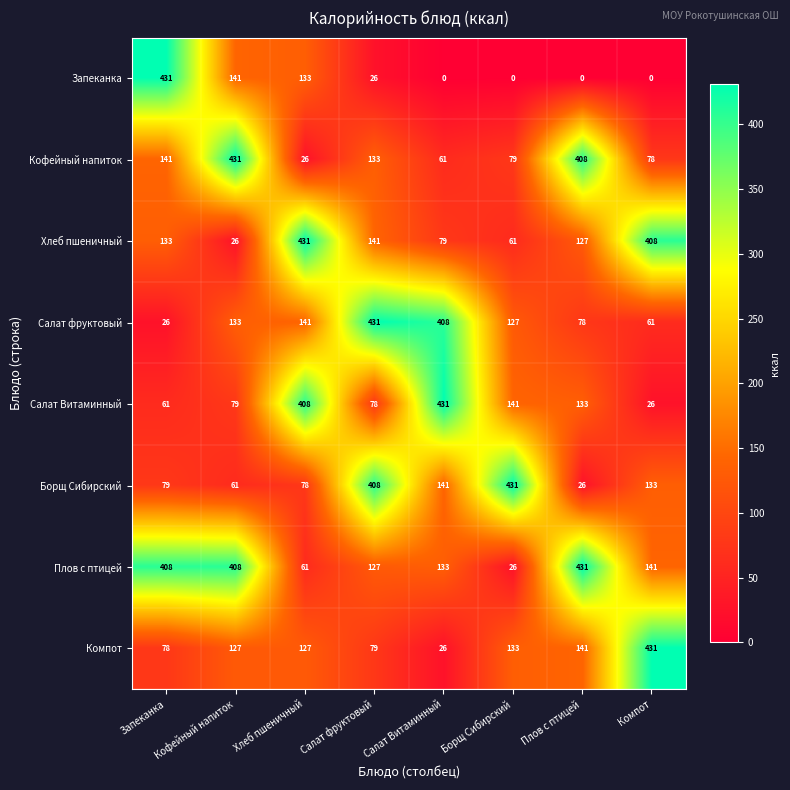

Which series has the largest range (max minus min)?

Запеканка